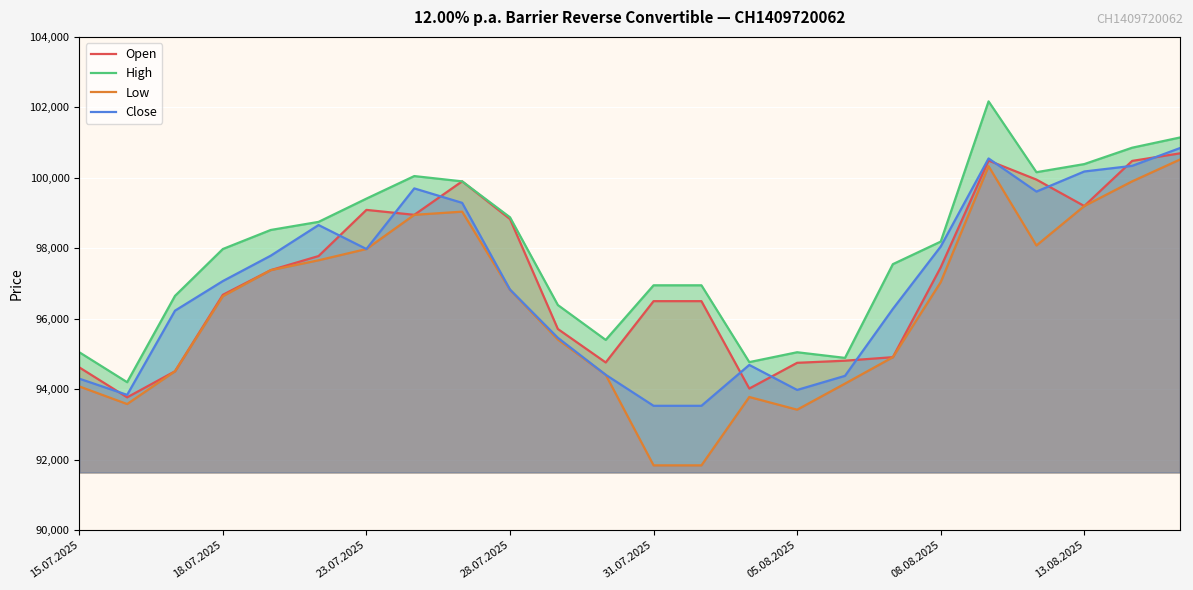

What is the maximum value for Open?

100695